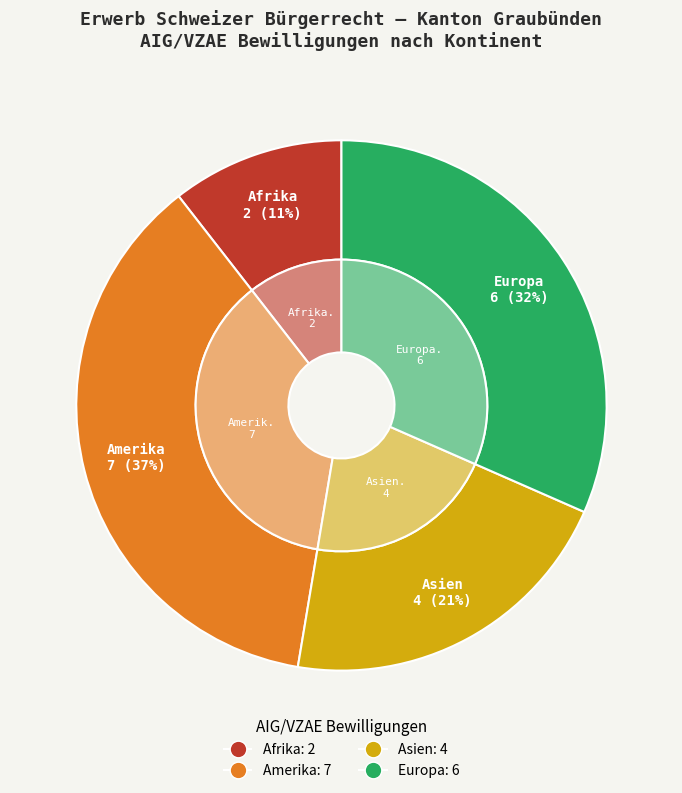

Count the number of slices in the pie.

6